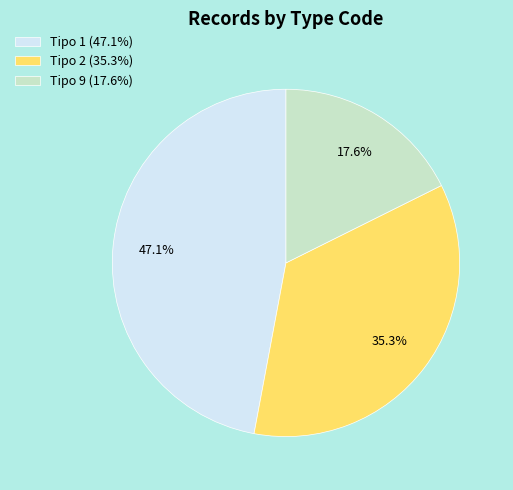

Which has a higher value, Tipo 1 (47.1%) or Tipo 9 (17.6%)?

Tipo 1 (47.1%)